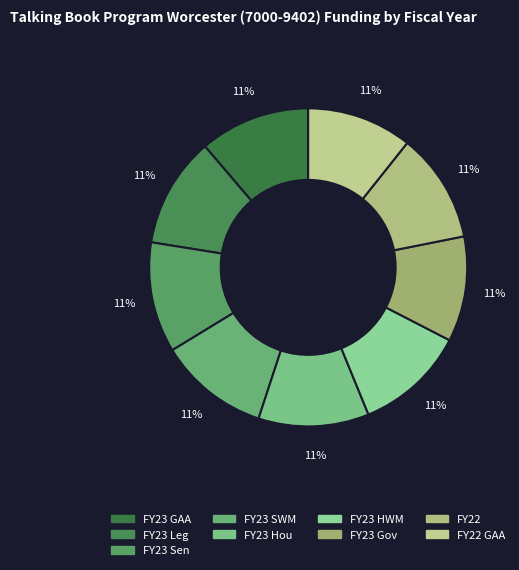

Does any single category account for the majority?

No